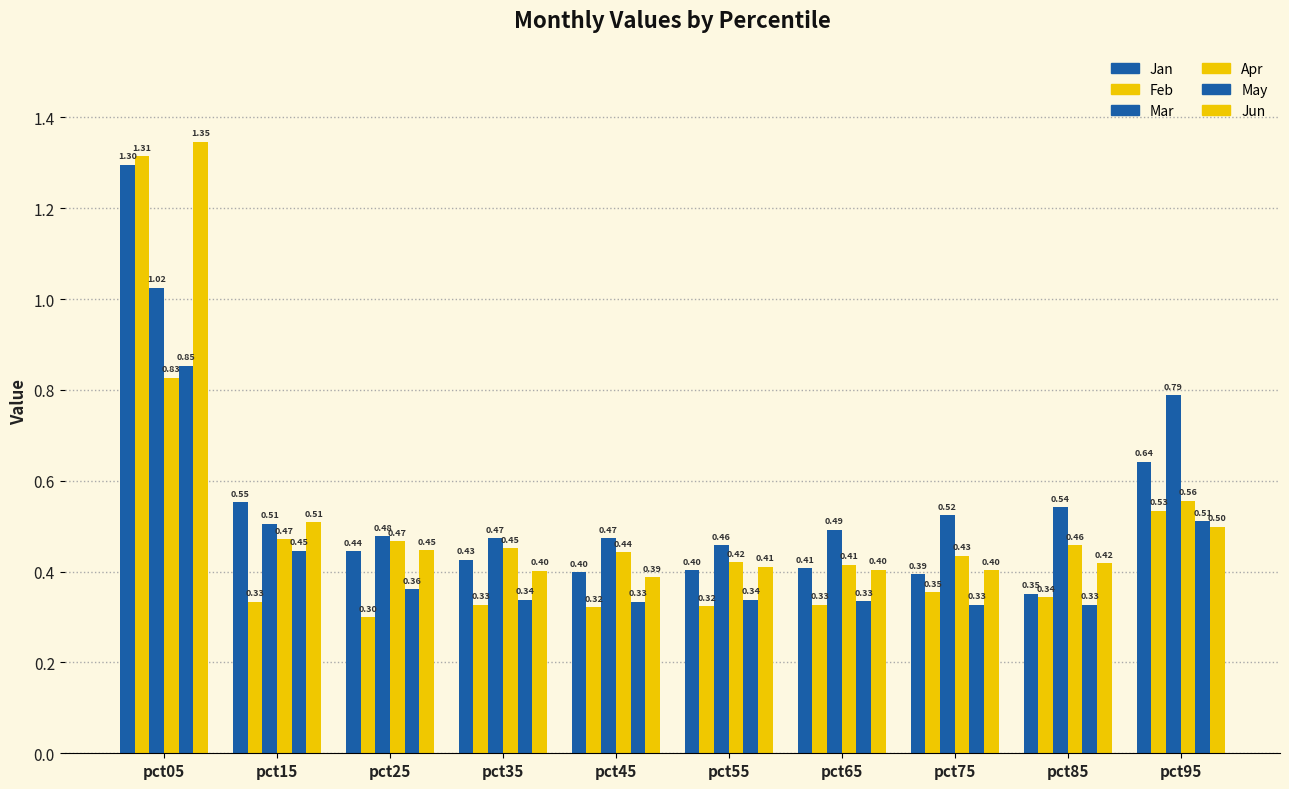

What is the difference between the Feb values at pct65 and pct05?

1.0